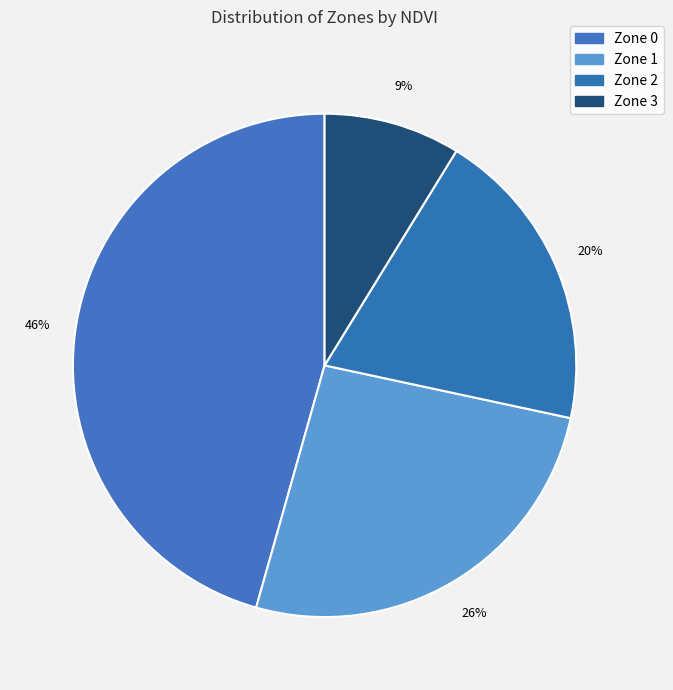

How many slices are in this pie chart?

4